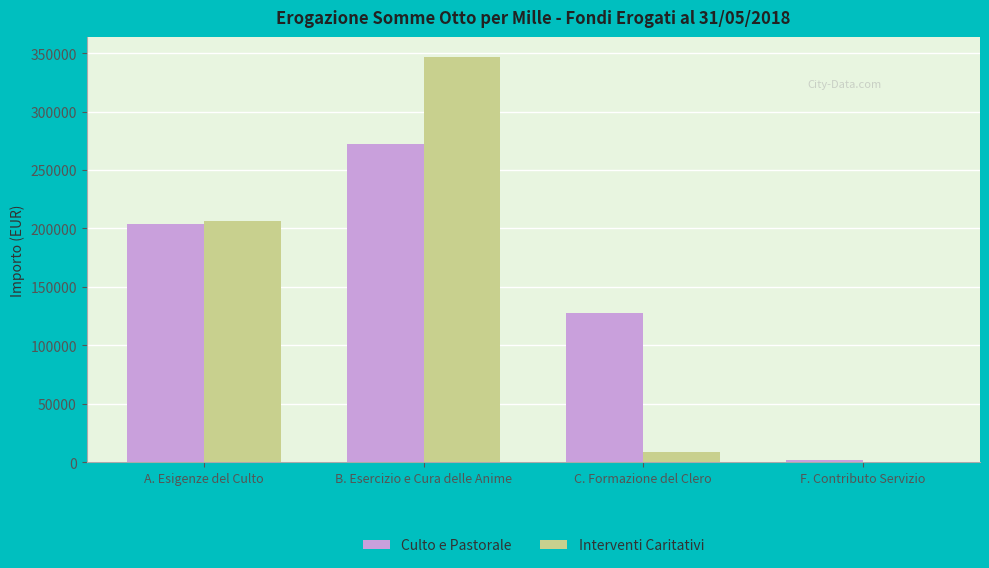

Between B. Esercizio e Cura delle Anime and C. Formazione del Clero, which series saw the biggest shift?

Interventi Caritativi